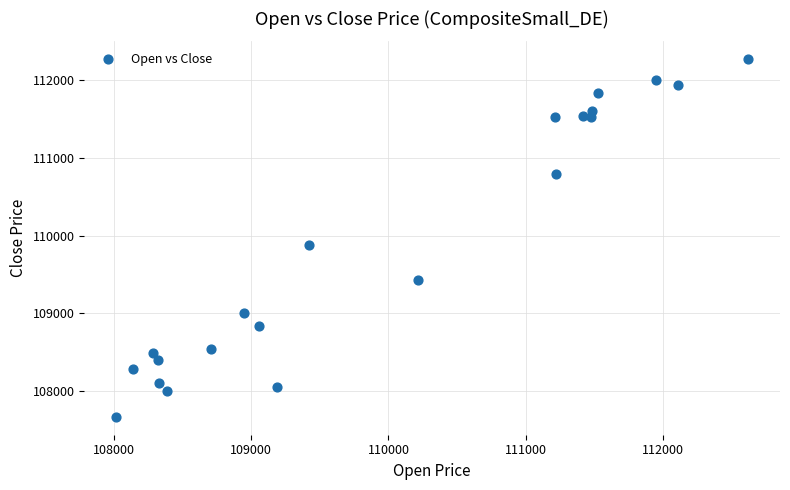

What is the range of Y values (max minus min)?

4597